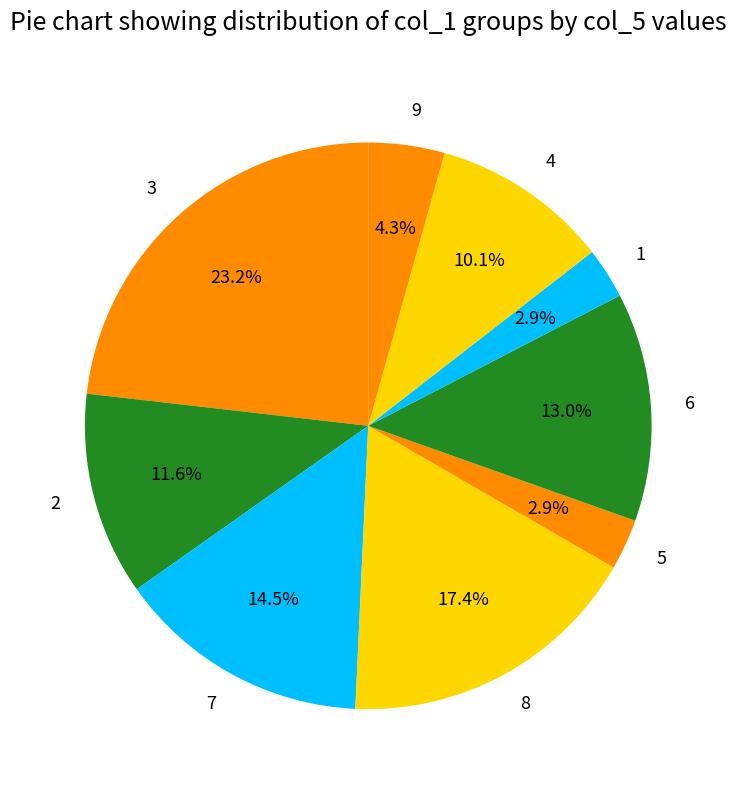

Is it true that 1 is 8% of the pie?

False